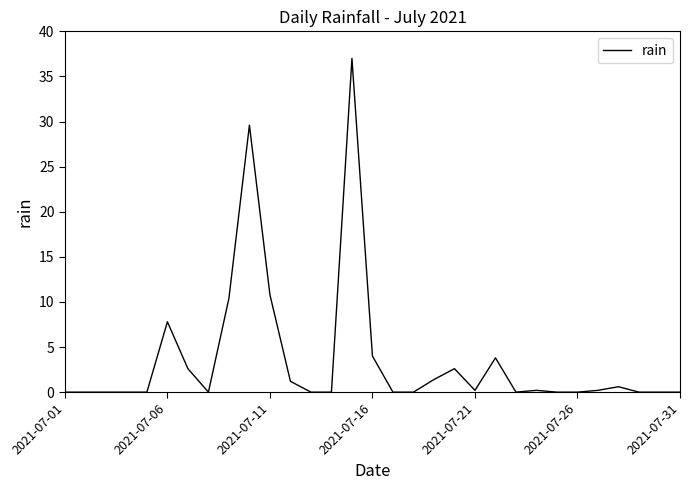

What is the maximum value shown in the chart?

37.0